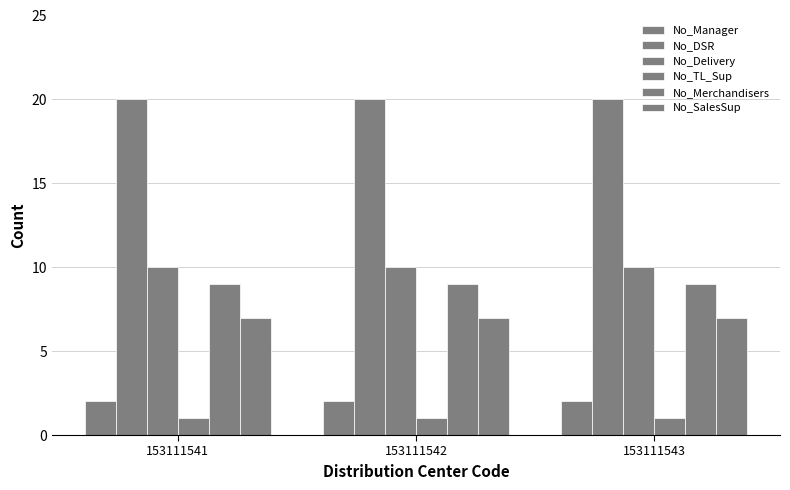

How many groups of bars are there?

3